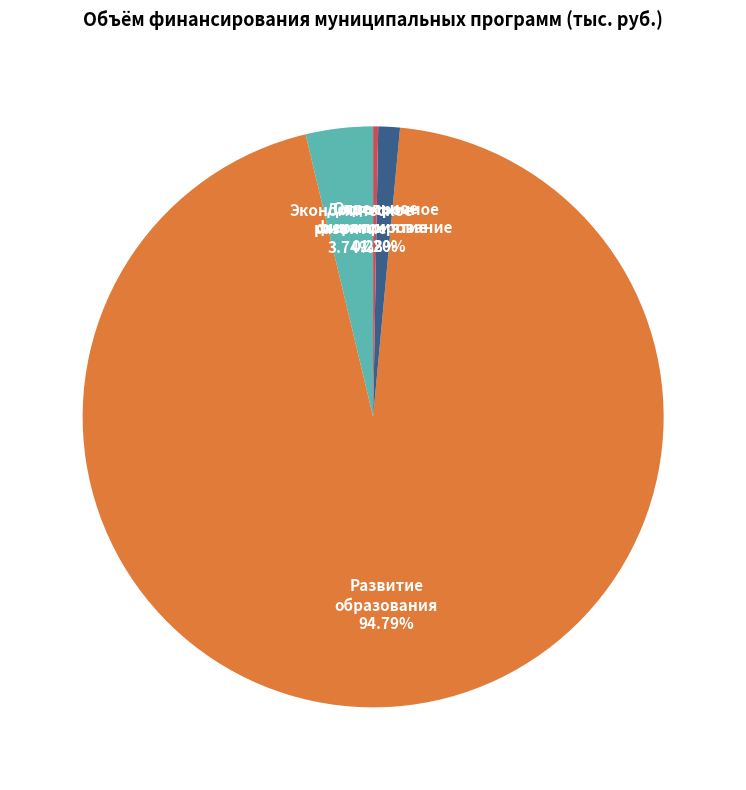

How much of the chart is everything except Развитие образования?

5.2%